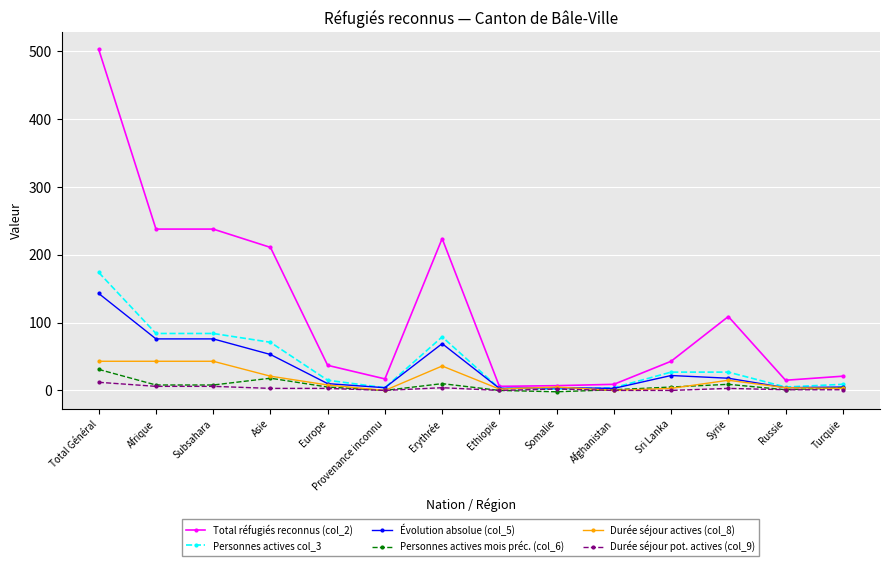

At which category is the sum across all series the highest?

Total Général